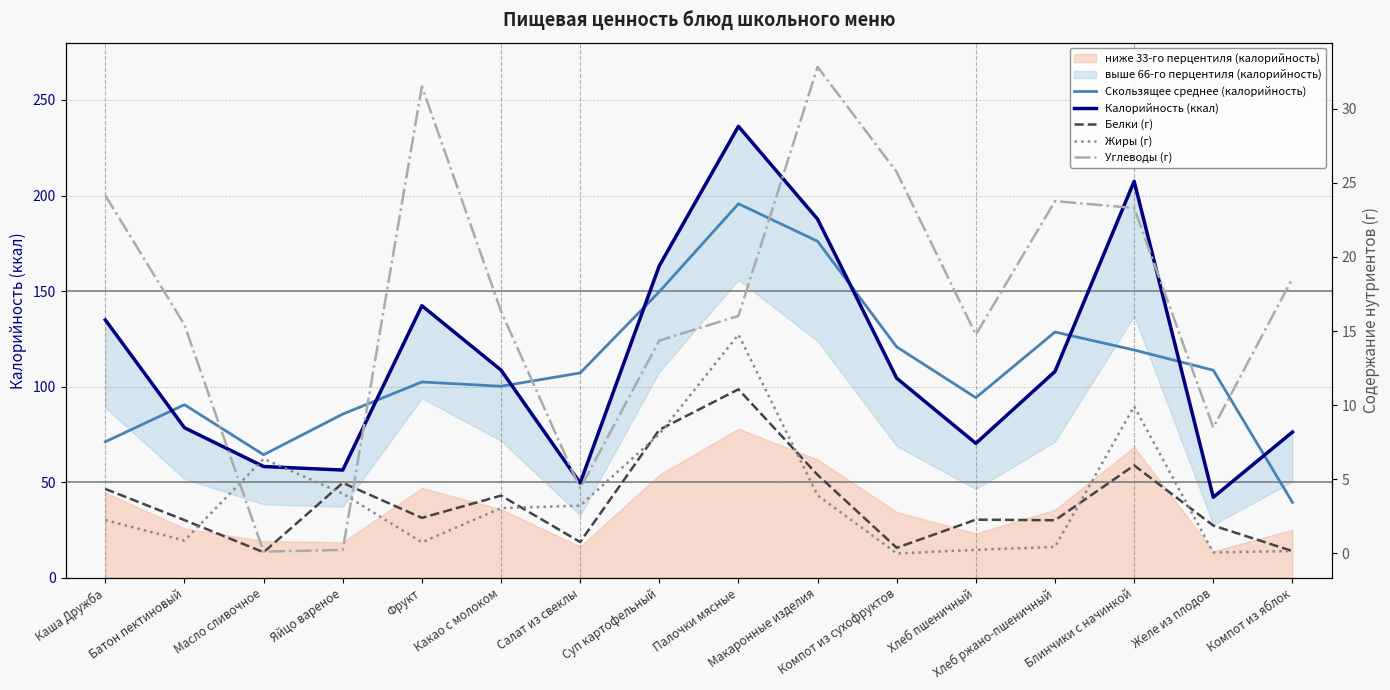

How many interior local peaks does the Белки (г) series have?

5